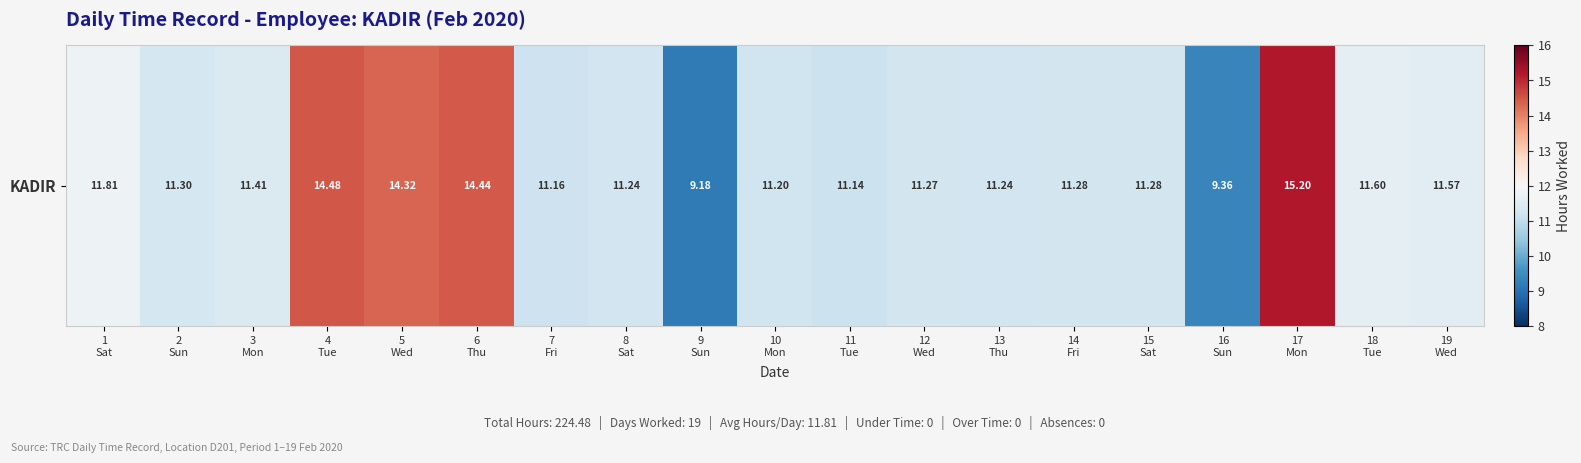

What is the change in value from 1
Sat to 5
Wed?

+2.5